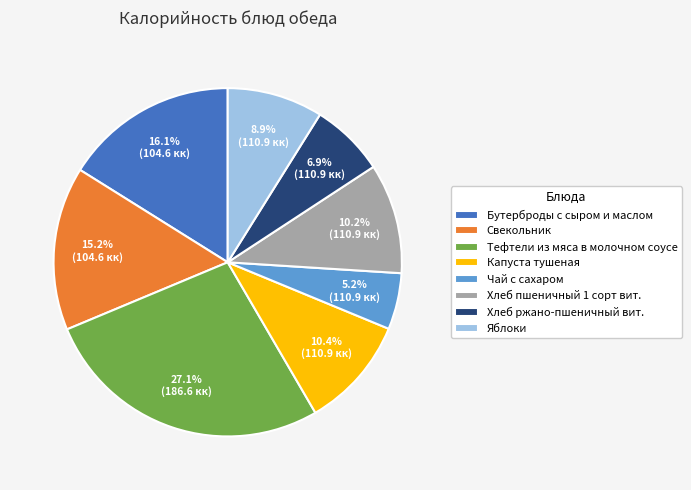

What percentage is the Бутерброды с сыром и маслом slice, to the nearest percent?

16%